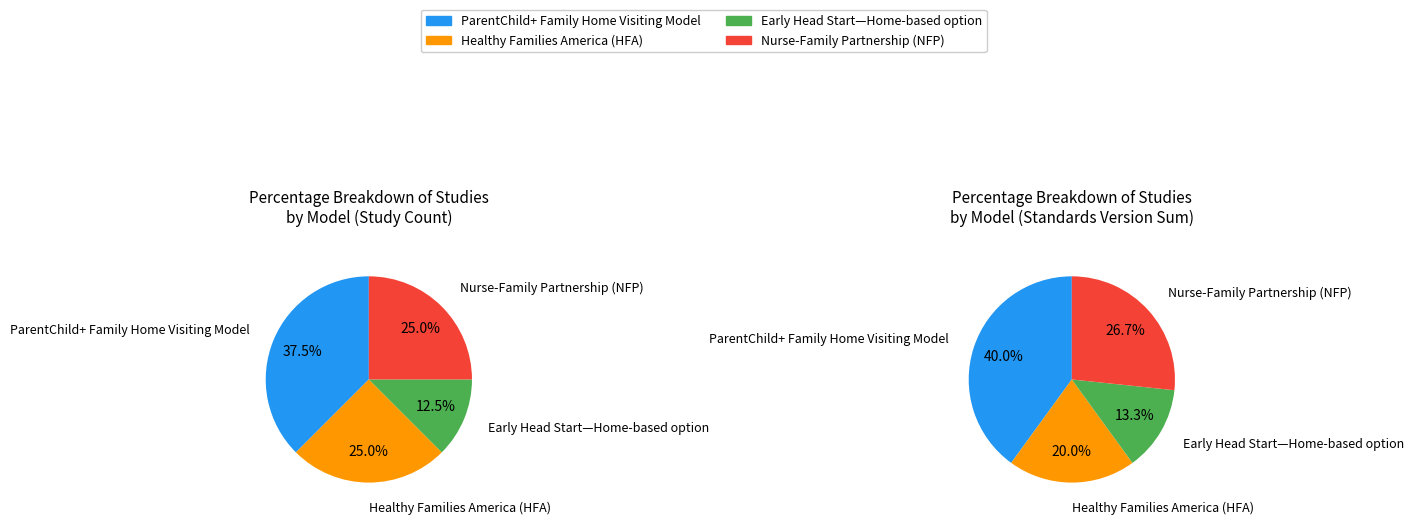

How many segments does this pie chart have?

4